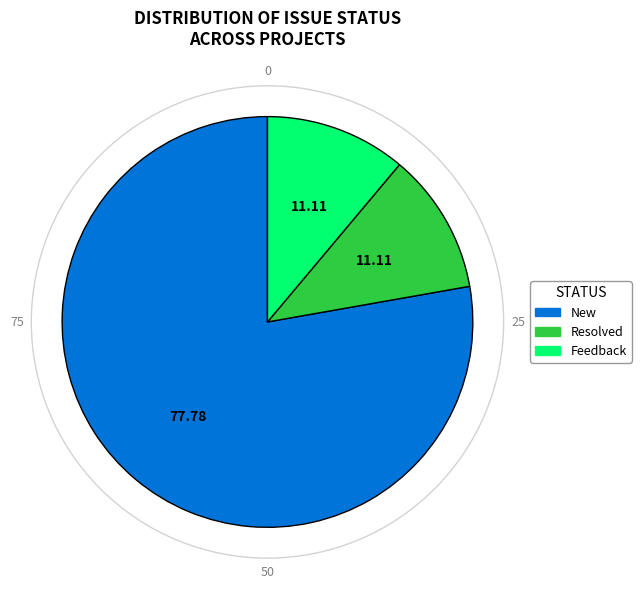

How many segments does this pie chart have?

3